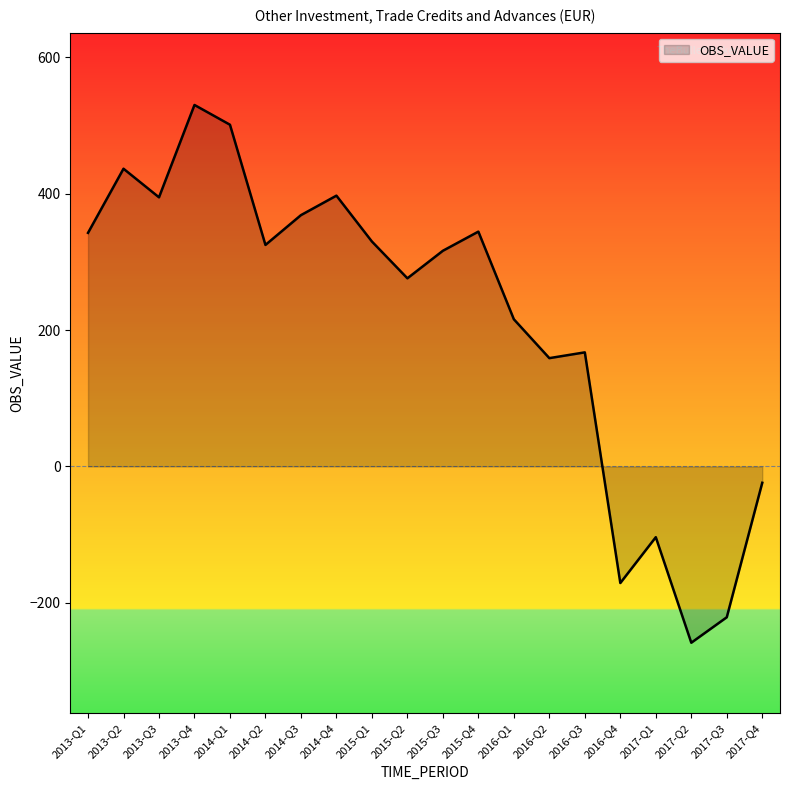

Which category has the lowest value across all series?

2017-Q2